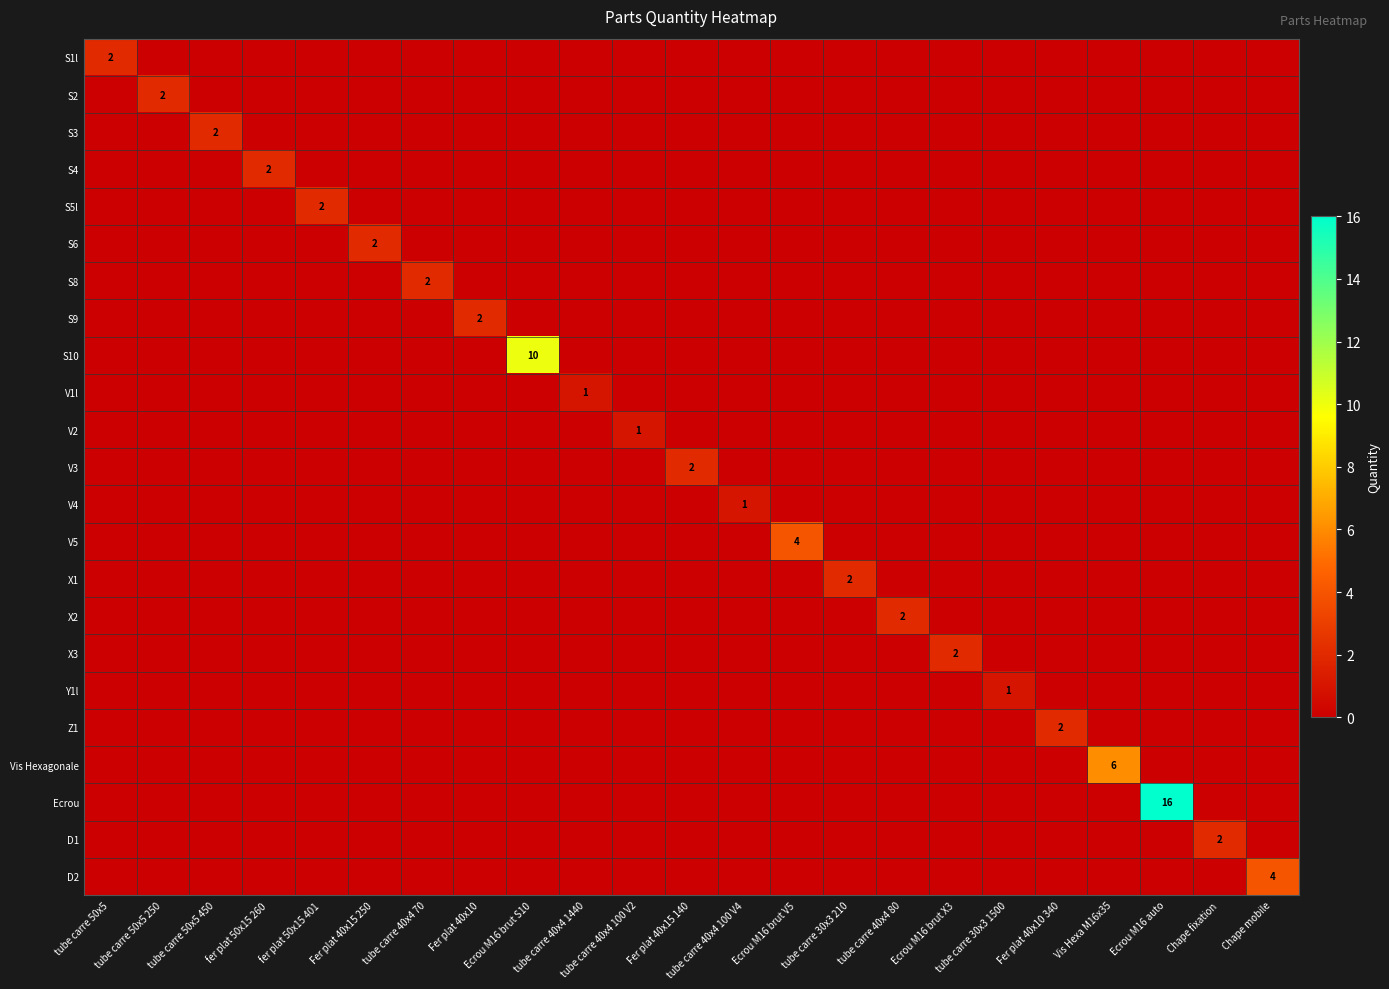

At which label does Y1l reach its peak?

tube carre 30x3 1500